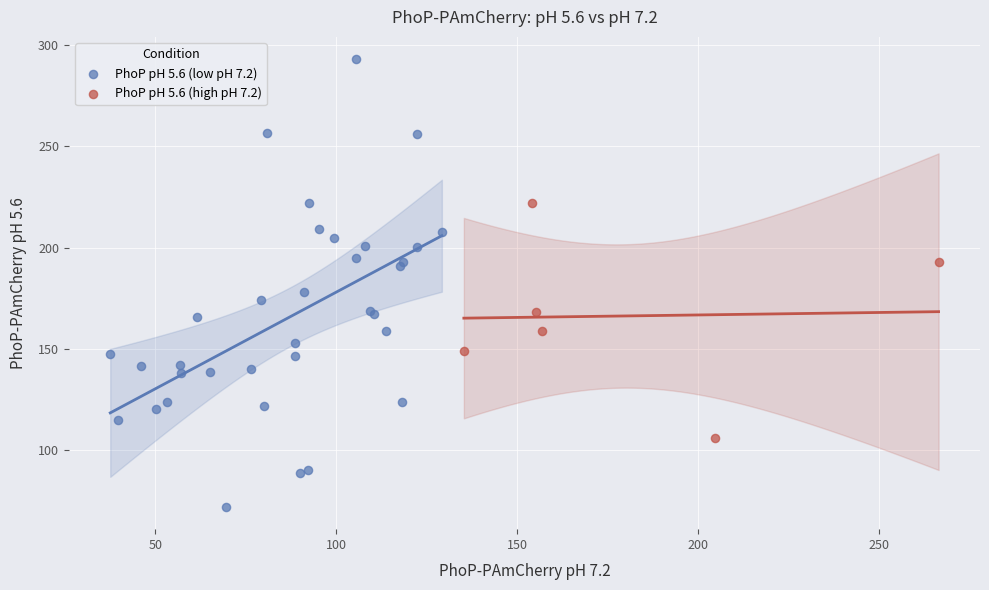

Which series contains the lowest Y value?

PhoP pH 5.6 (low pH 7.2)